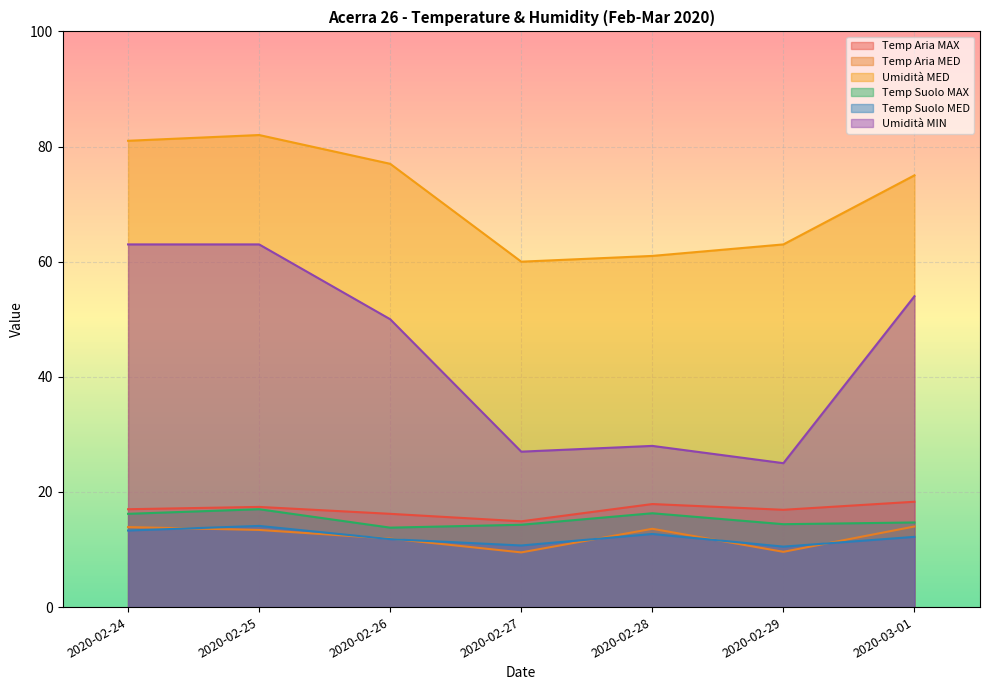

How many interior local valleys does the Umidità MIN series have?

2